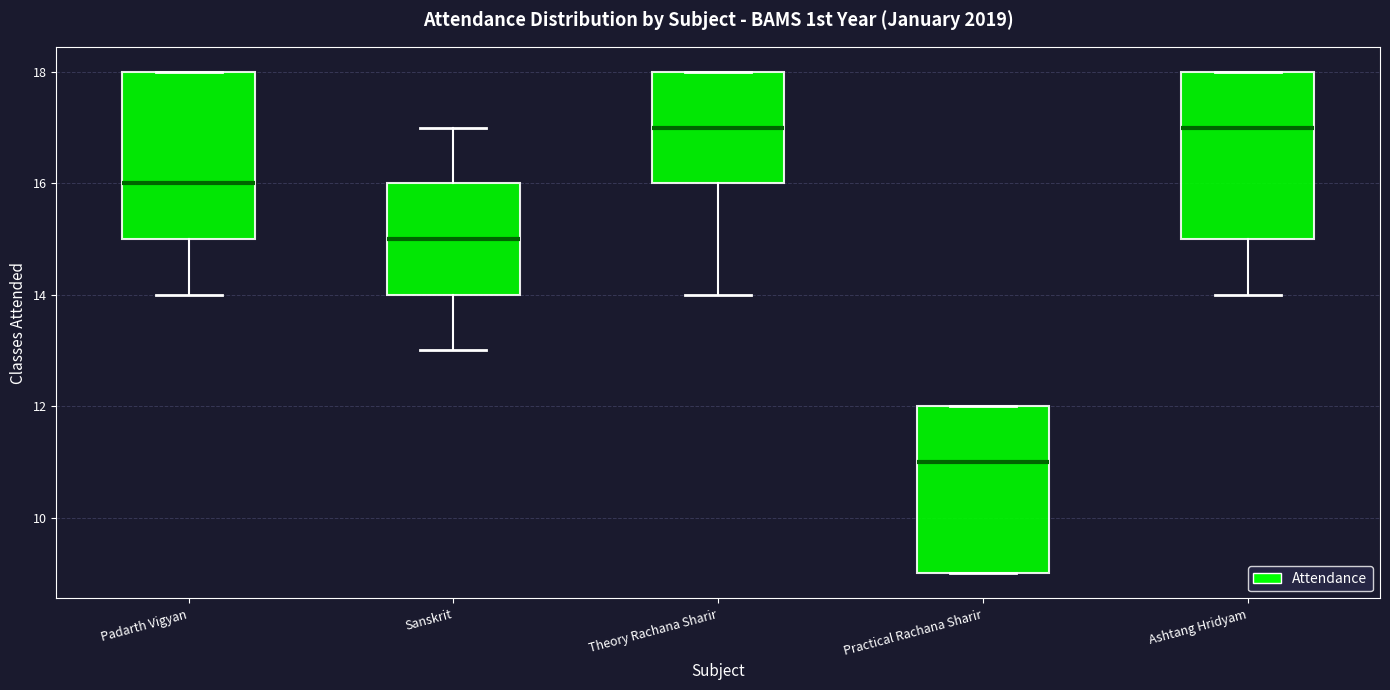

Reading left to right, transcribe this box plot: for each box, give where its median line is, the range the box spans, and where its two whiskers end, as read against the y-axis. The values are not printed on the chart, so give them approximately, as read against the axis.

Padarth Vigyan: median 16, box 15 to 18, whiskers 14 to 18
Sanskrit: median 15, box 14 to 16, whiskers 13 to 17
Theory Rachana Sharir: median 17, box 16 to 18, whiskers 14 to 18
Practical Rachana Sharir: median 11, box 9 to 12, whiskers 9 to 12
Ashtang Hridyam: median 17, box 15 to 18, whiskers 14 to 18